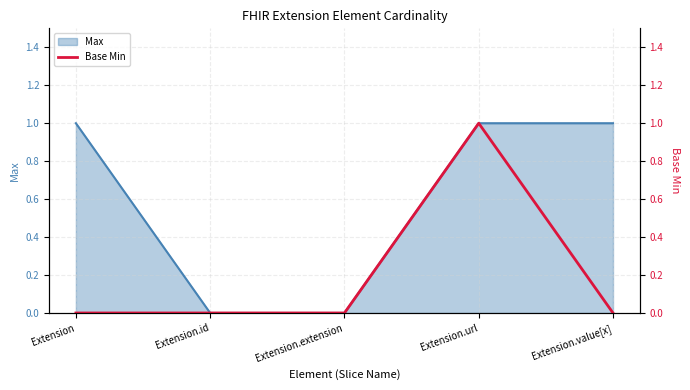

What is the label of the 3rd point from the left?

Extension.extension